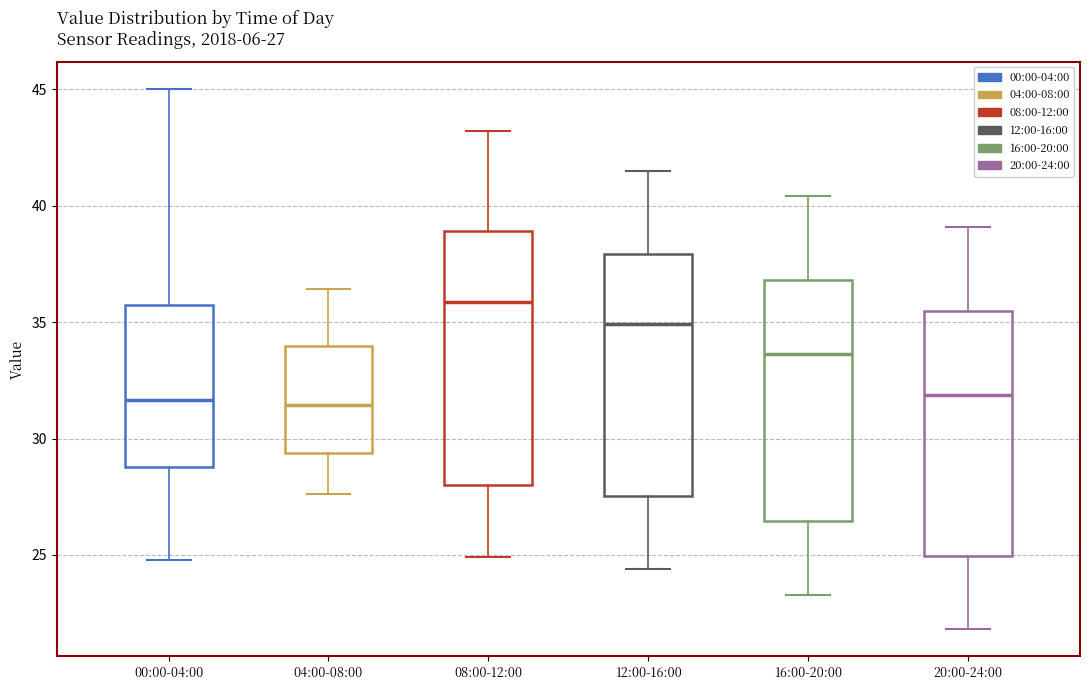

Which box's median line is the highest?

08:00-12:00